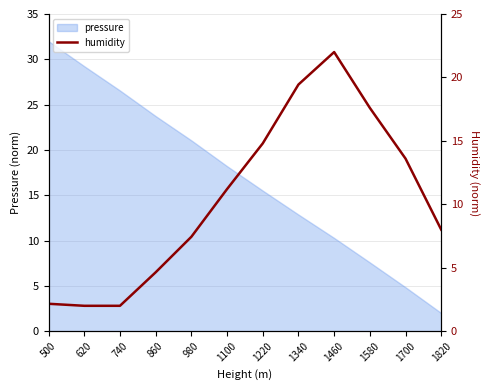

The pressure series shows 6.7 at 1700. True or false?

False